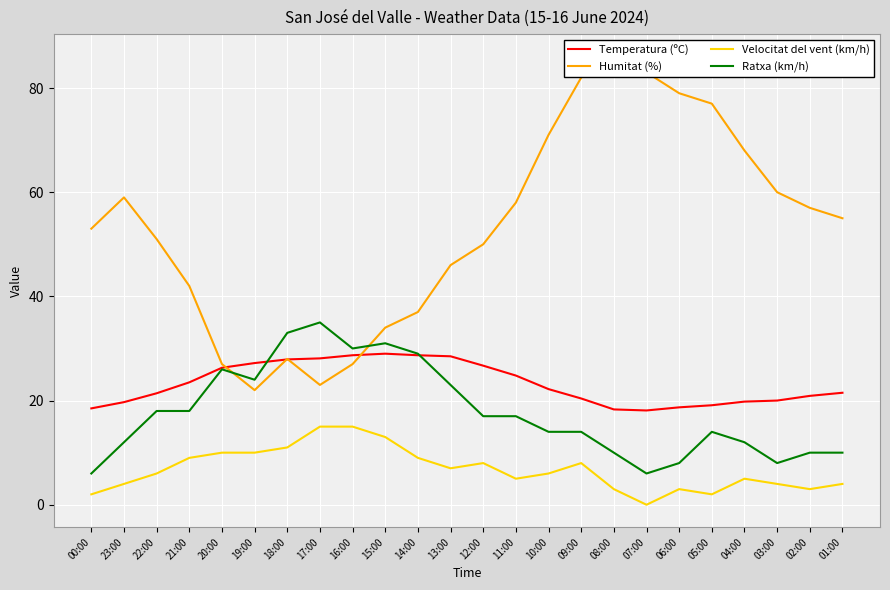

True or false: Temperatura (ºC) has a value of 13.3 at 02:00.

False